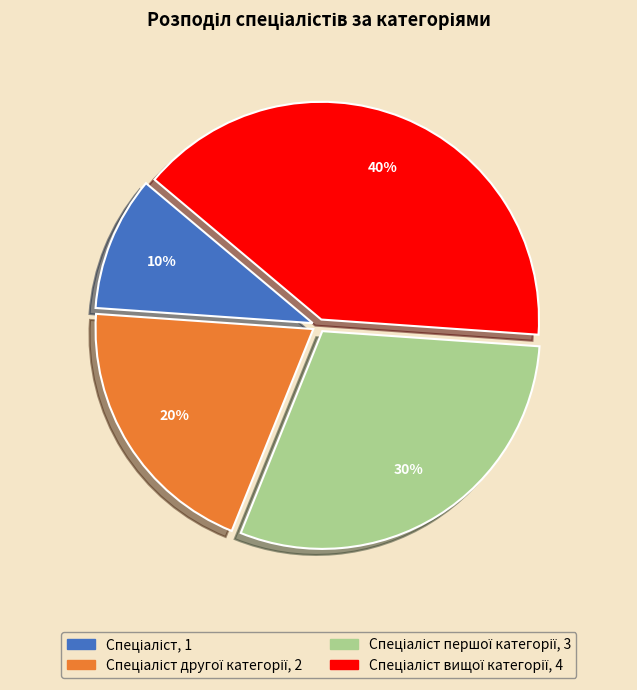

To the nearest percent, what is the average slice percentage?

25%